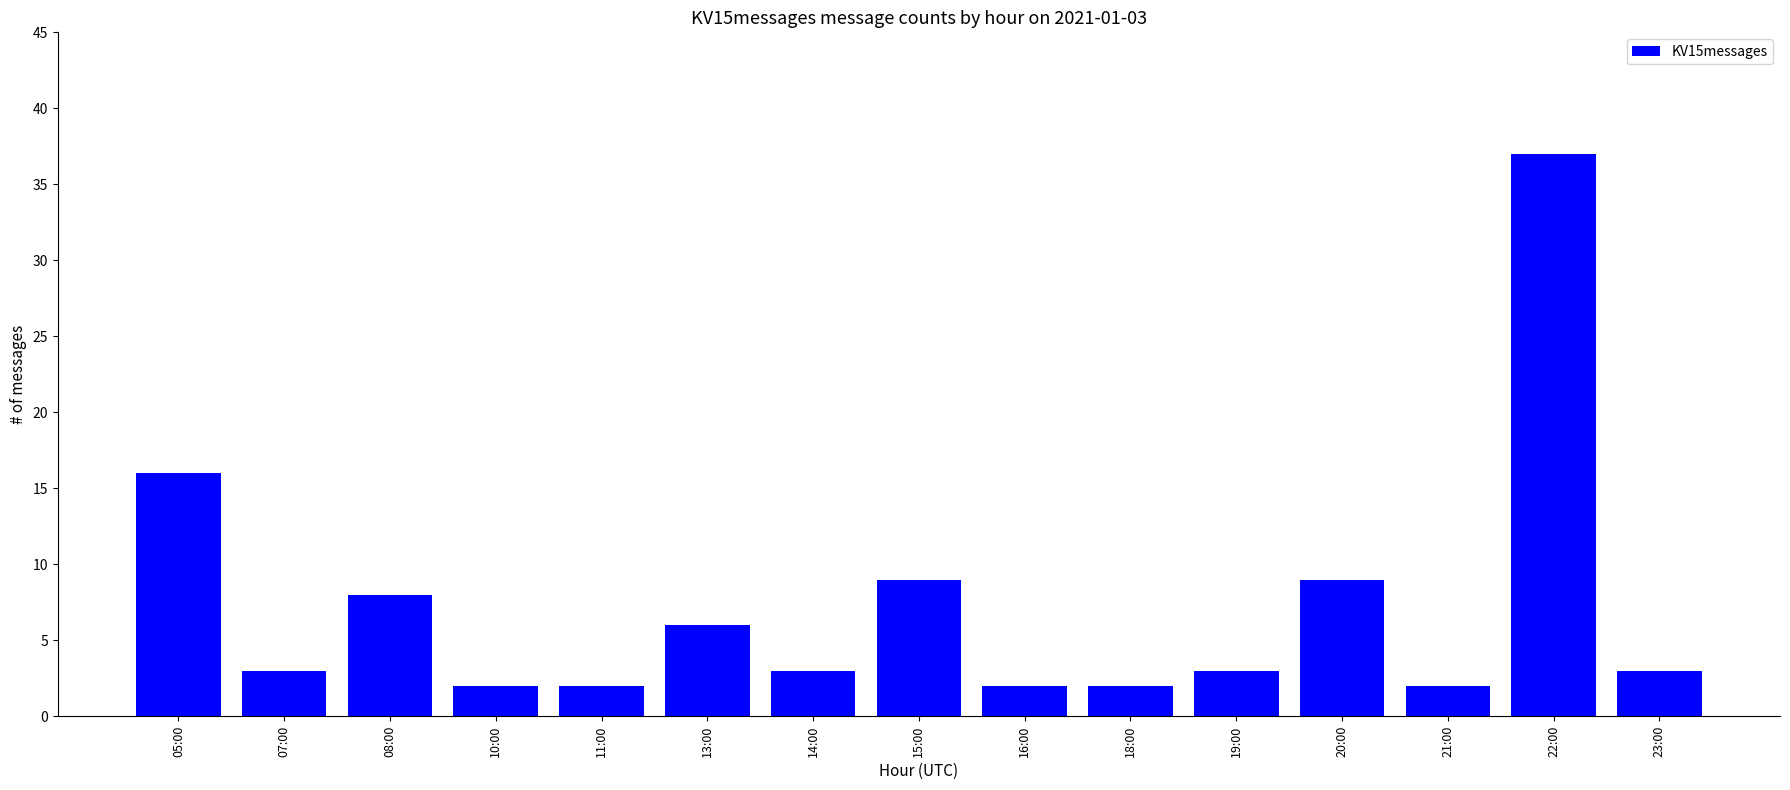

At which category does the chart reach its peak across all series?

22:00